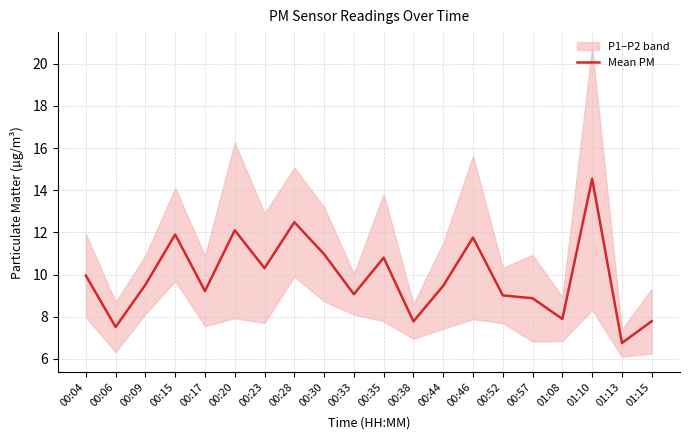

What is the average value?

9.9